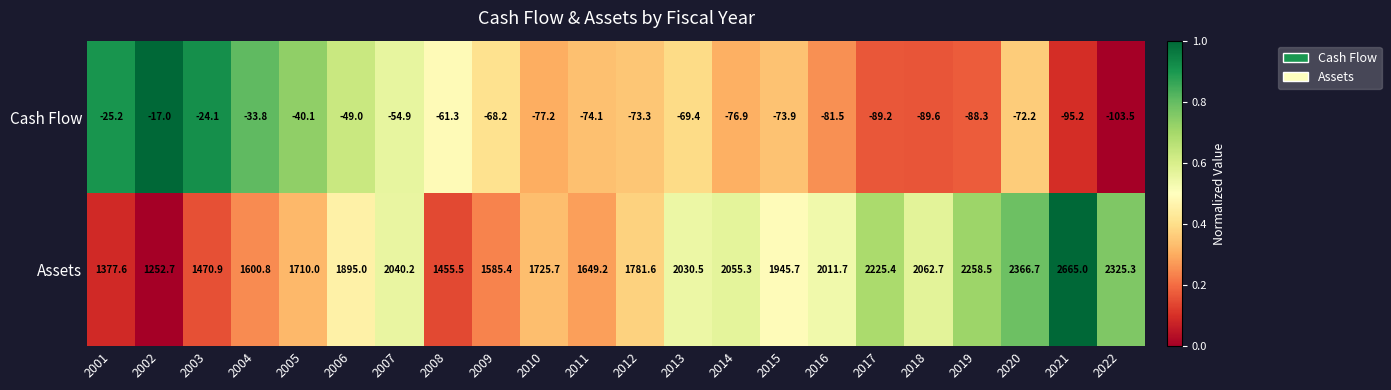

At 2007, list the series in order from smallest to largest.

Cash Flow, Assets